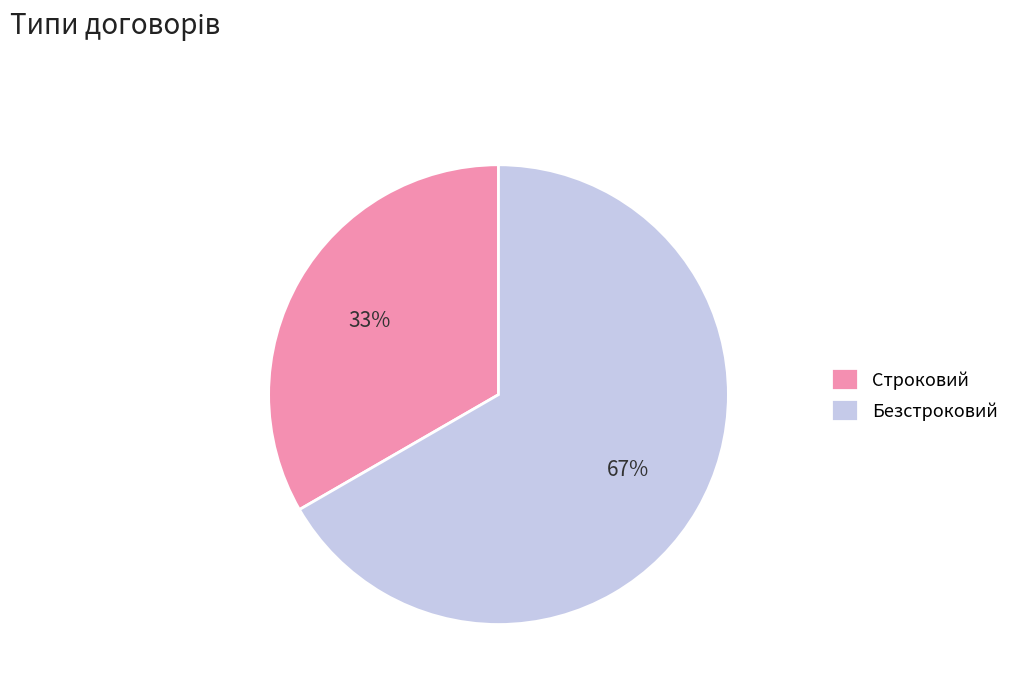

How many slices are in this pie chart?

2